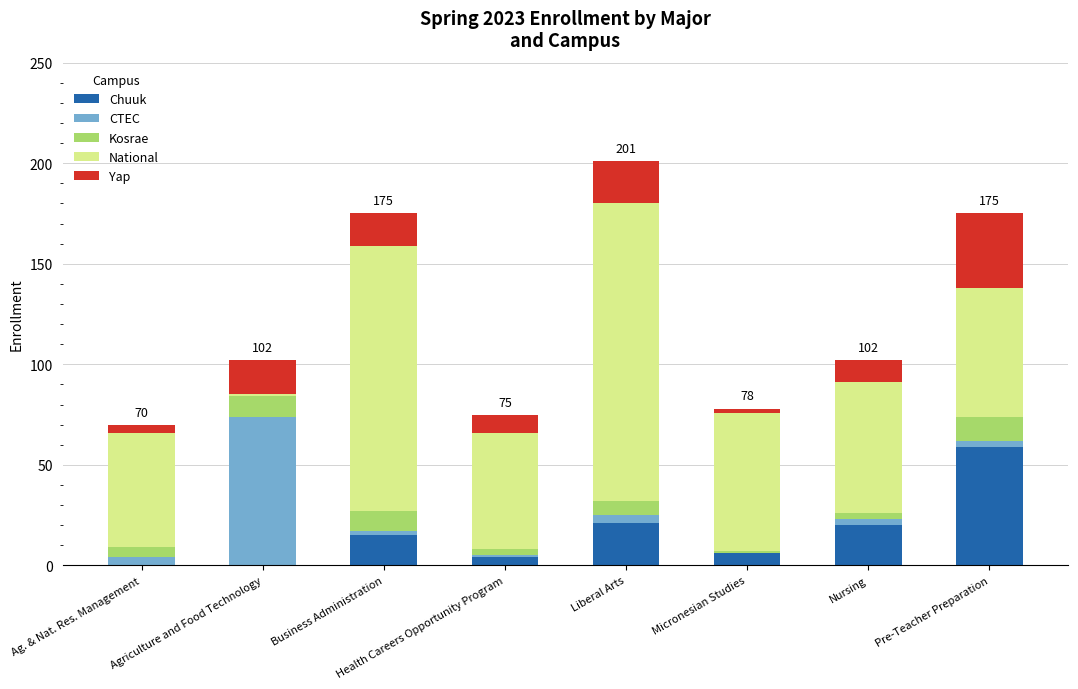

What is the sum of all Chuuk values?

125